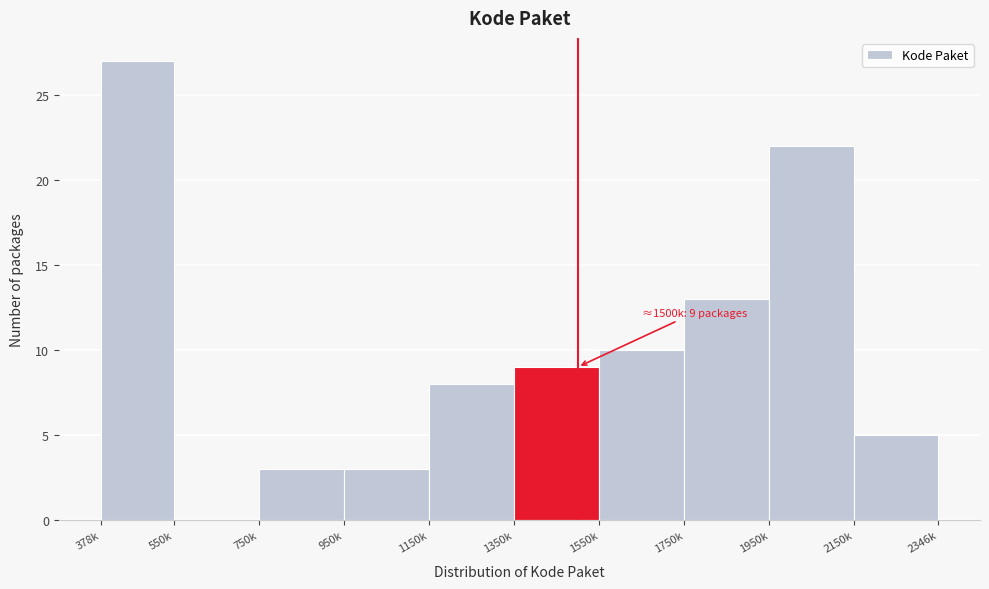

Reading left to right, transcribe all the data shown in this chart.

378k=27	550k=0	750k=3	950k=3	1150k=8	1350k=9	1550k=10	1750k=13	1950k=22	2150k=5